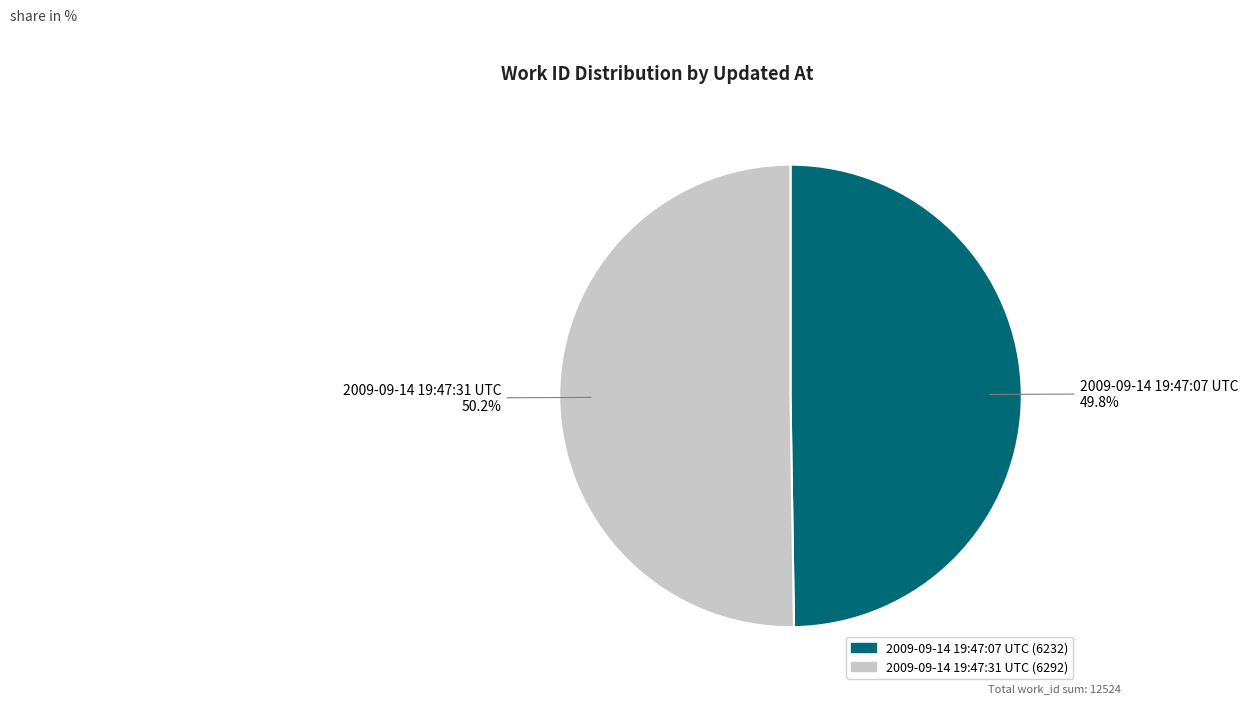

What is the ratio of the value at 2009-09-14 19:47:07 UTC to the value at 2009-09-14 19:47:31 UTC?

1.0